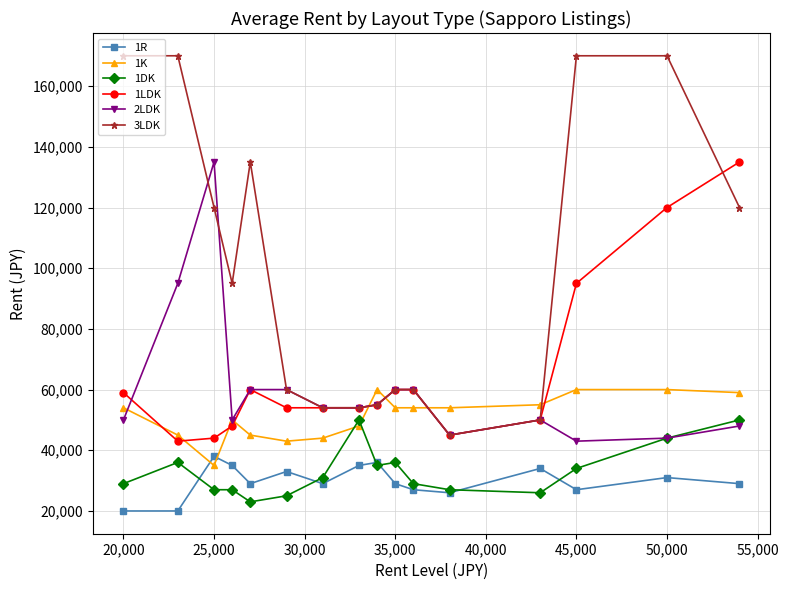

Which series has the largest total across all categories?

3LDK